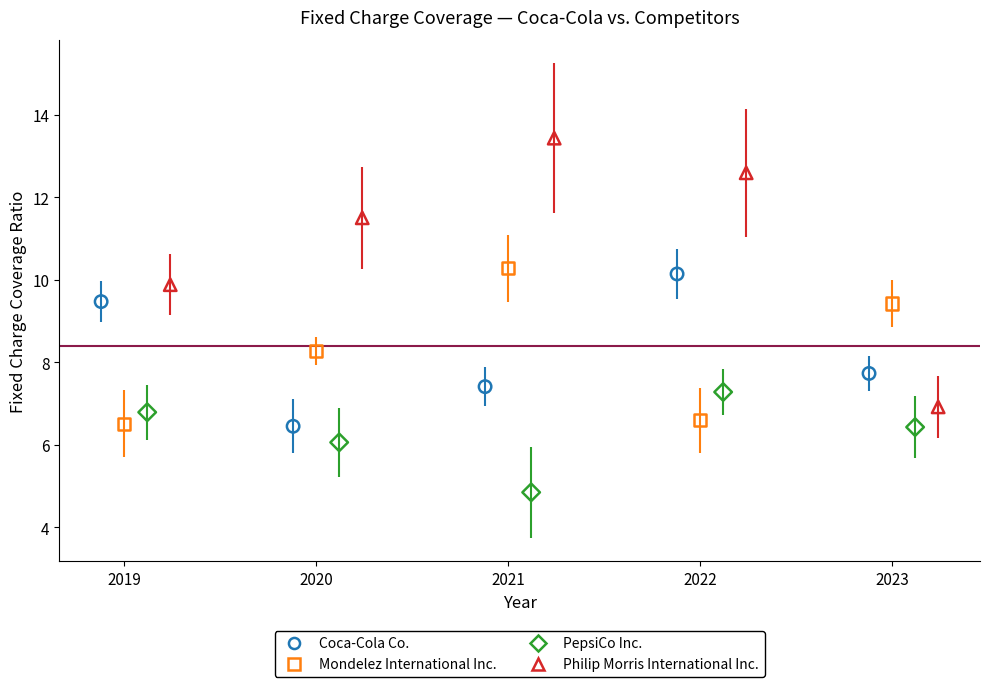

Which series contains the highest Y value?

Philip Morris International Inc.